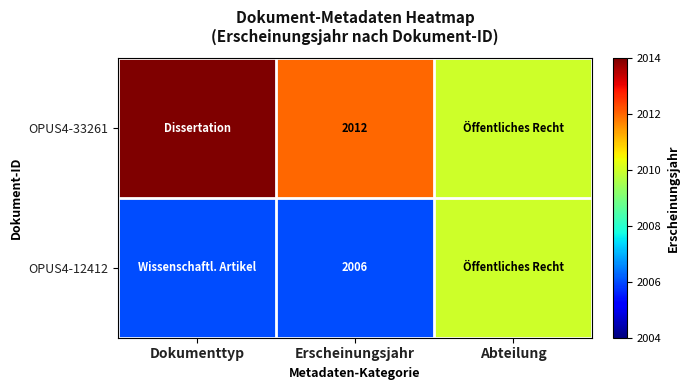

Is it true that OPUS4-12412 equals 2006 at Erscheinungsjahr?

True